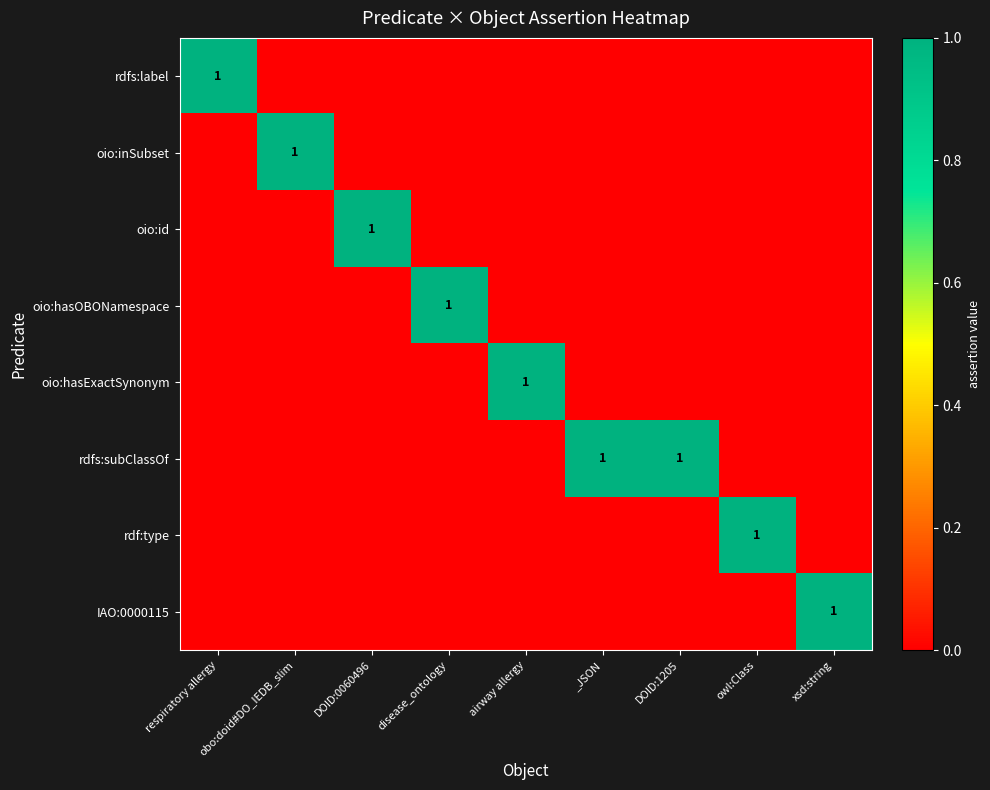

Which series changed the most between respiratory allergy and xsd:string?

rdfs:label